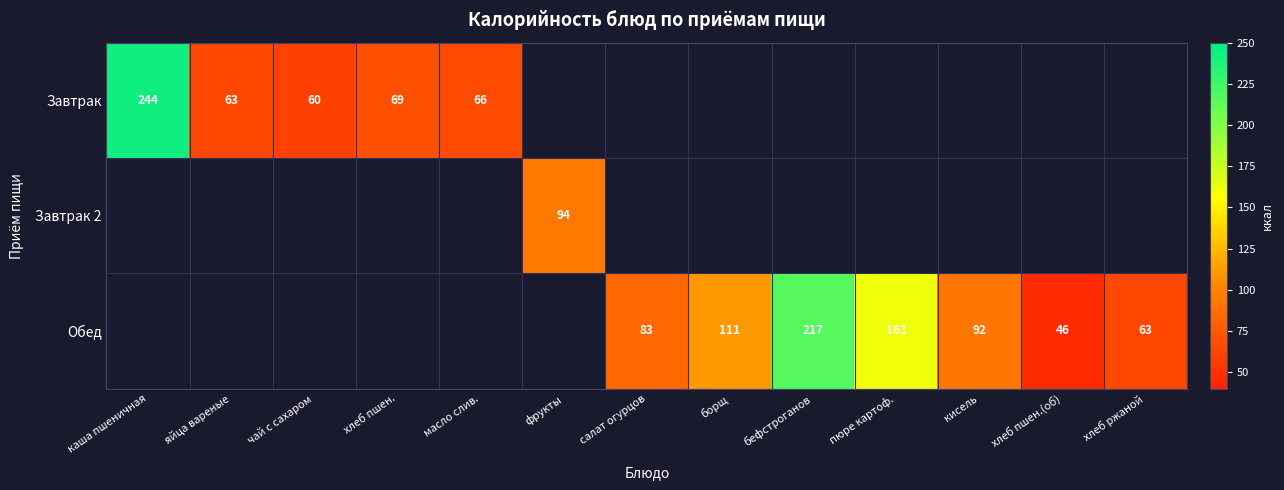

Is the value of Обед at кисель greater than the value of Завтрак at каша пшеничная?

No